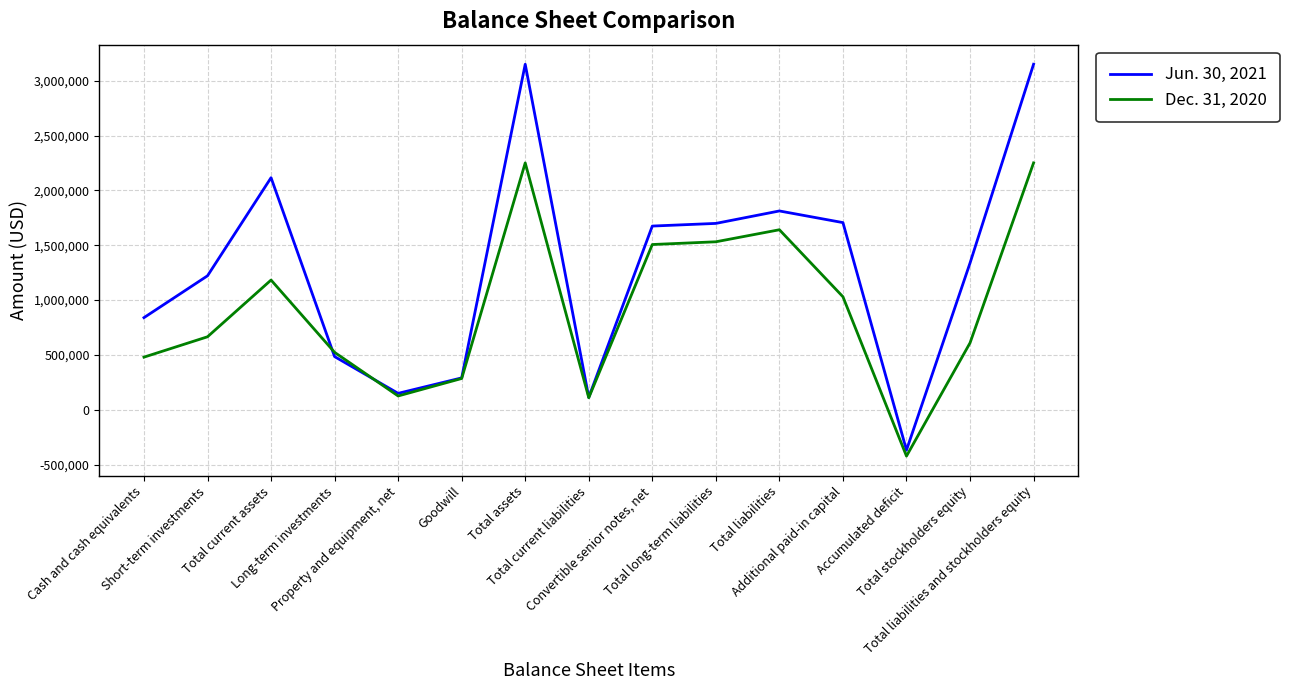

Rank the series by their maximum value, from highest to lowest.

Jun. 30, 2021, Dec. 31, 2020